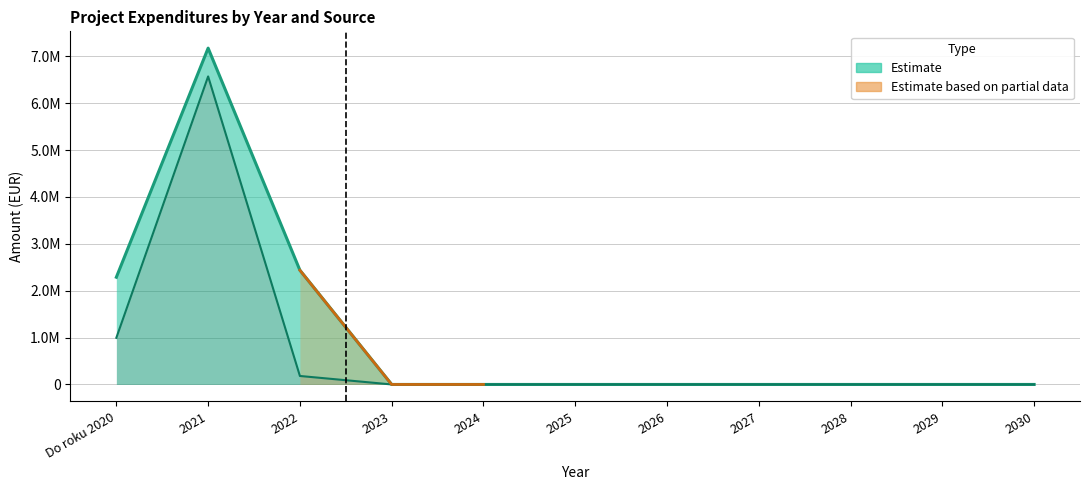

True or false: SR and SPOLU cross at least once.

False